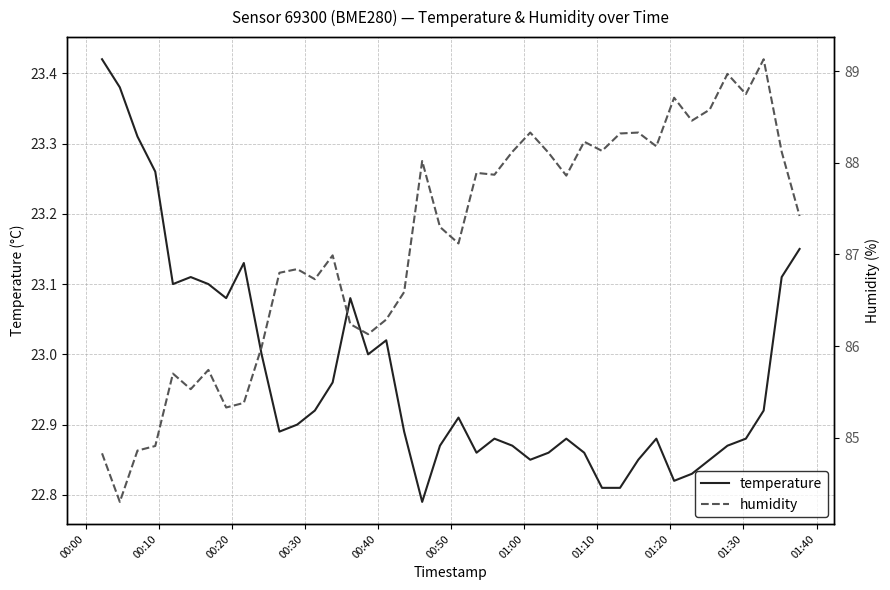

Is this an area chart (filled region under the line)?

No